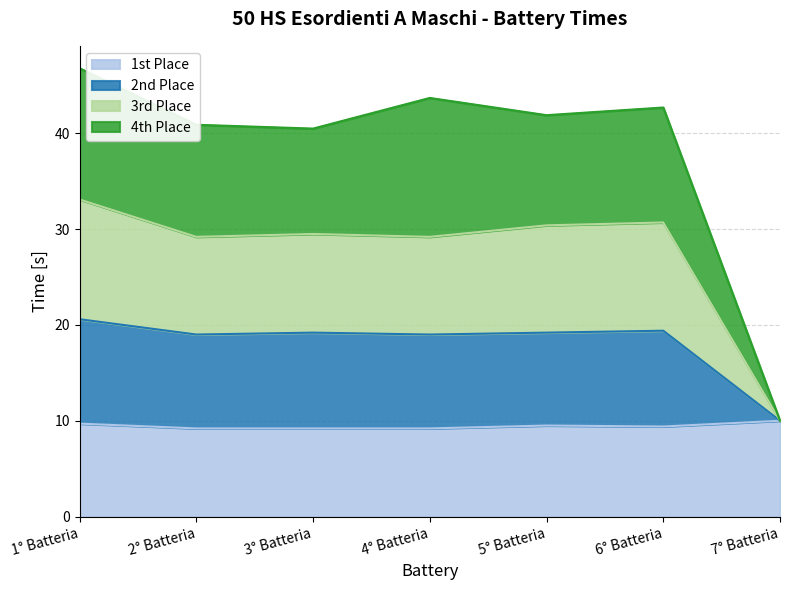

What value does the 3rd Place series have at 7° Batteria?

10.0